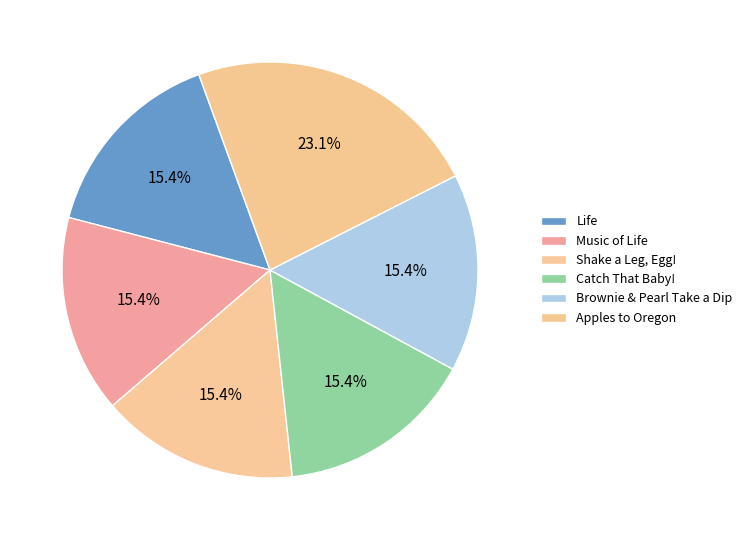

Count the number of slices in the pie.

6